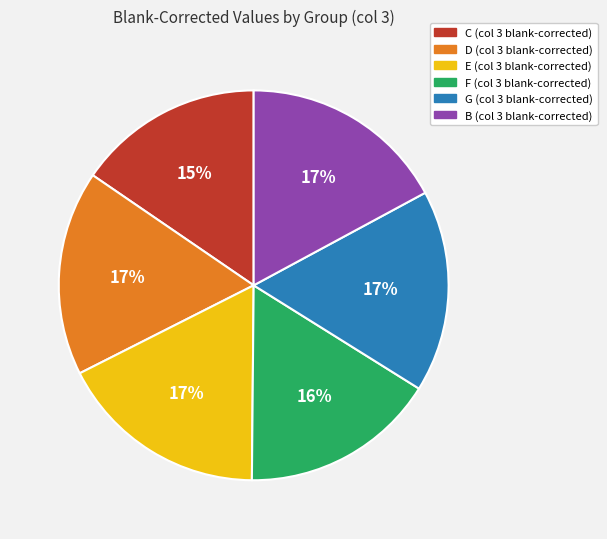

What percentage is the F slice, to the nearest percent?

16%